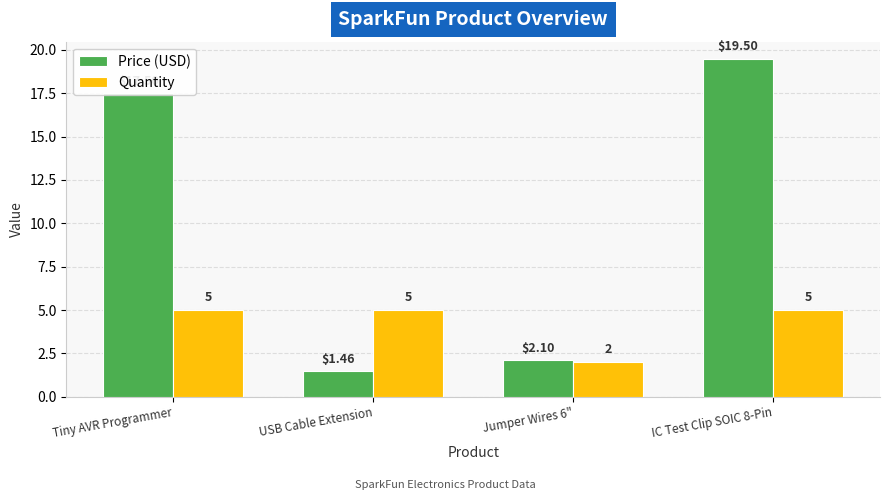

How many groups of bars are there?

4